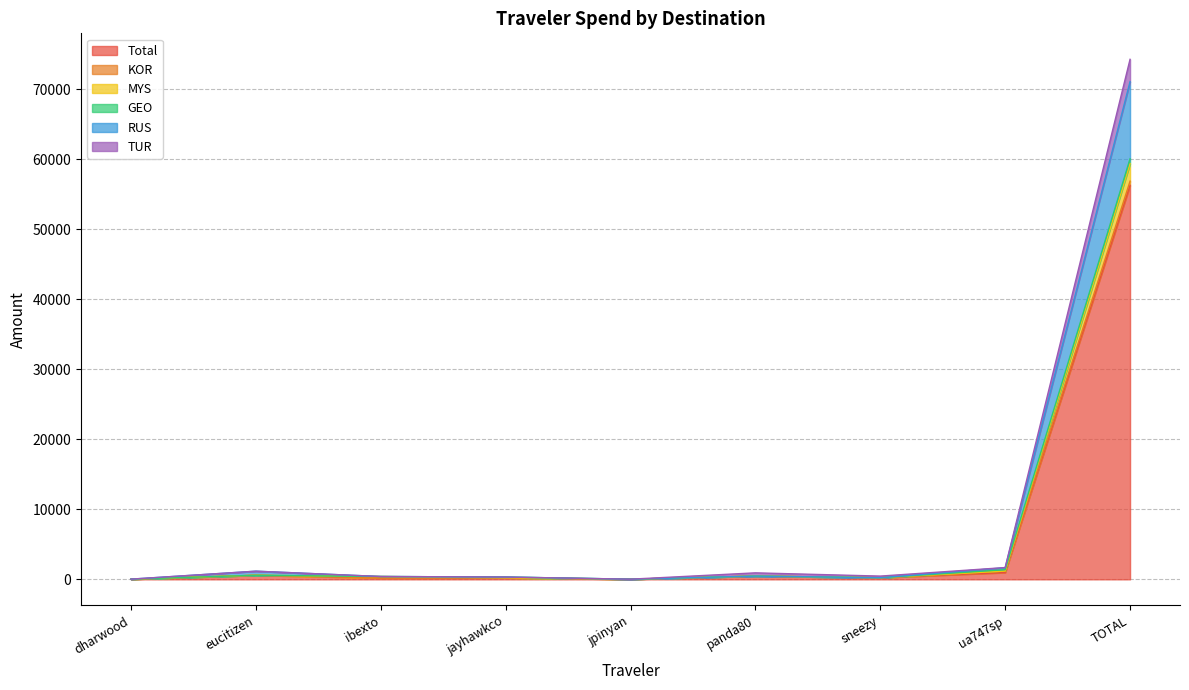

What is the sum of the MYS values at sneezy and eucitizen?

814.6